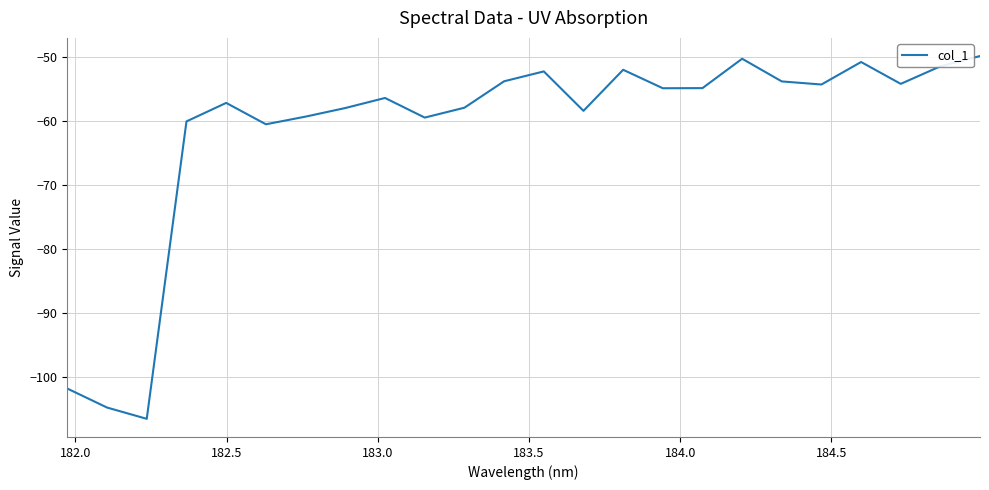

What is the greatest value displayed?

-49.8